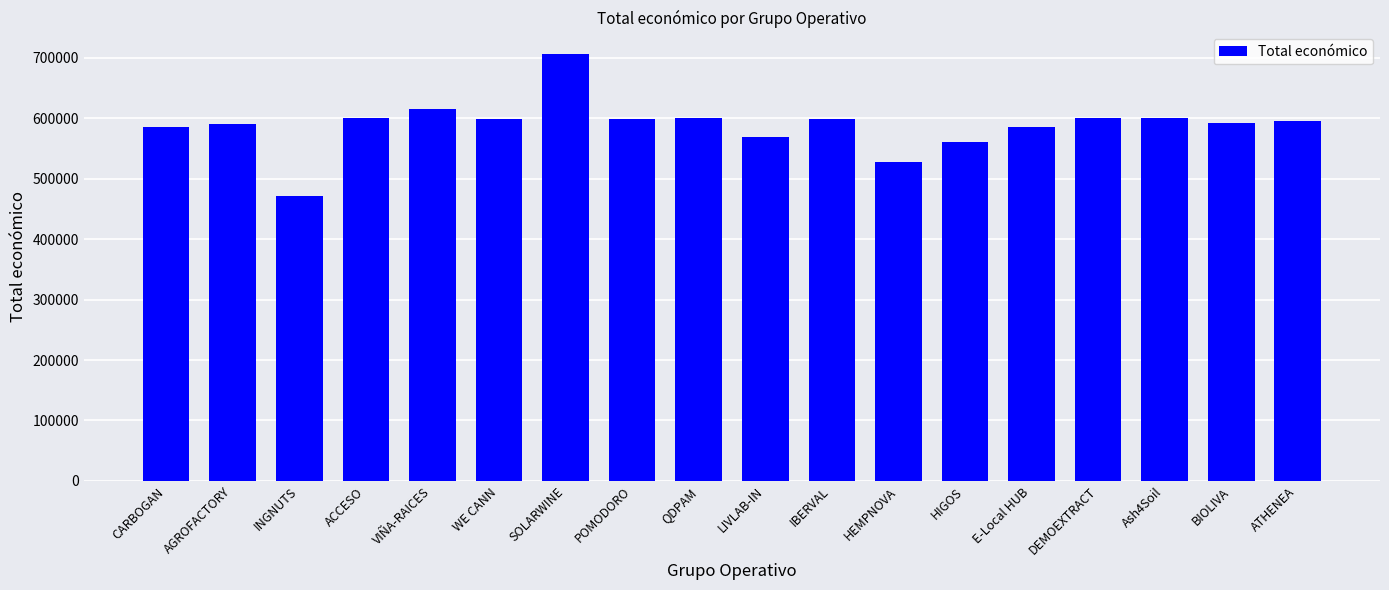

What is the difference between the values at E-Local HUB and SOLARWINE?

120577